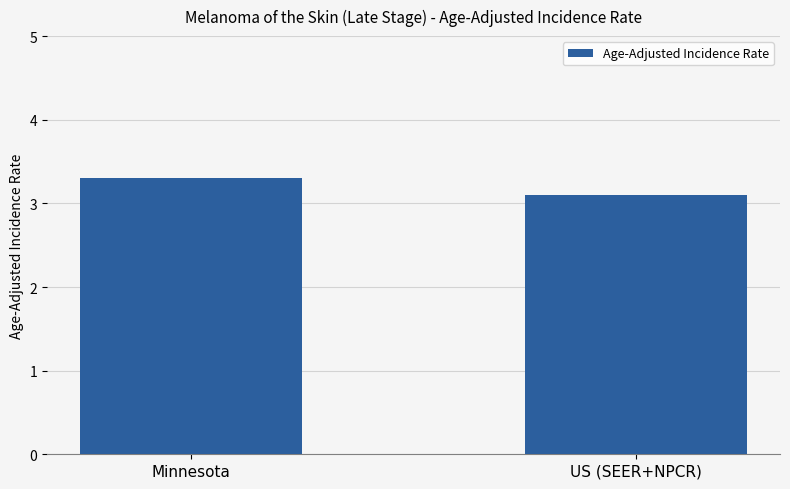

Reading left to right, what are all the values shown in this chart?

3.3	3.1